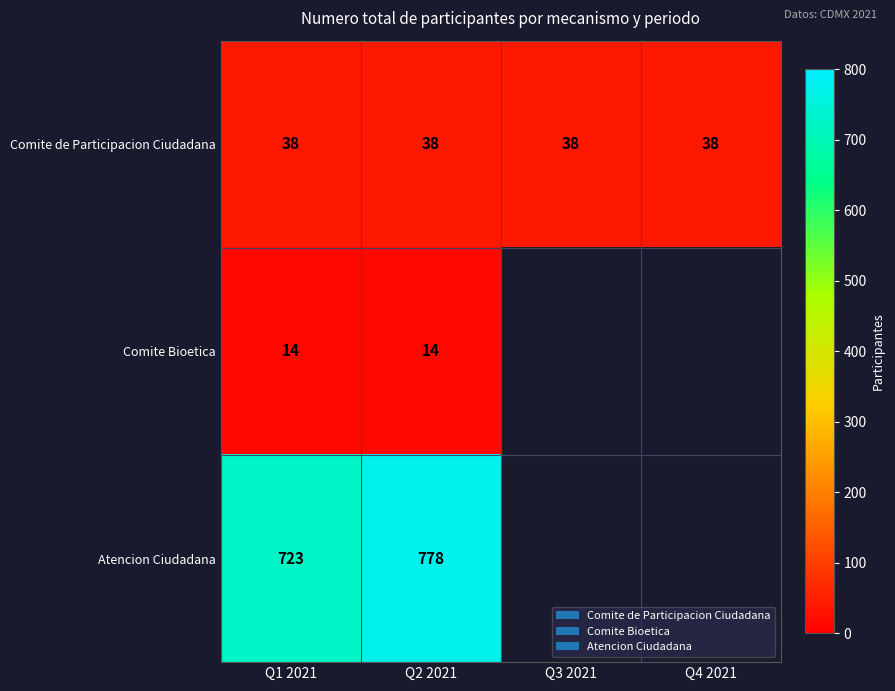

What is the difference between the highest and lowest values at Q1 2021?

709